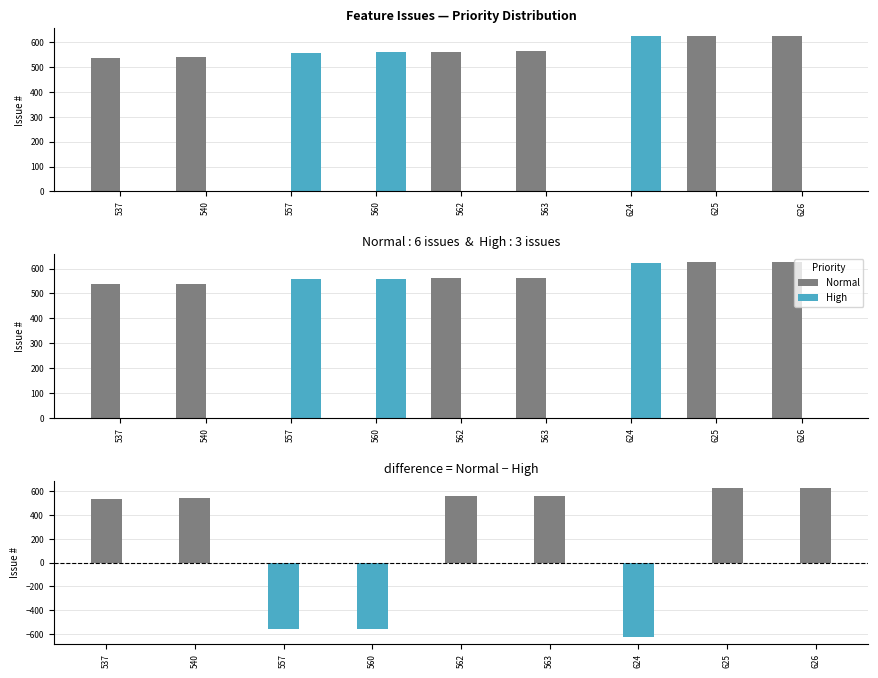

At which category is the sum across all series the highest?

626